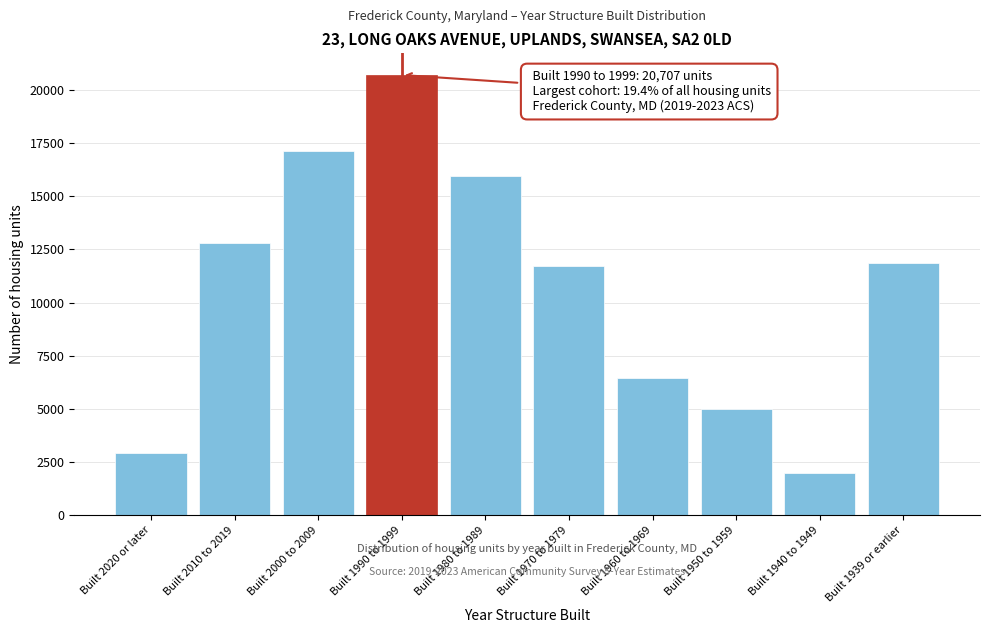

Reading left to right, extract all data points from this chart.

2906	12798	17119	20707	15947	11723	6466	4992	1967	11855